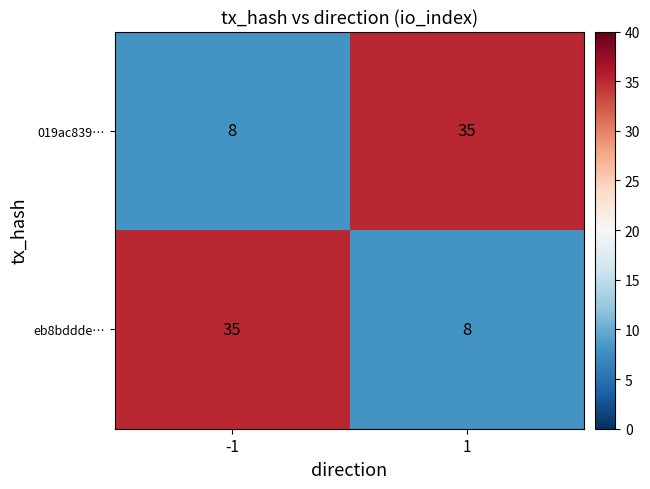

What is the difference between the maximum and minimum values in the eb8bddde… series?

27